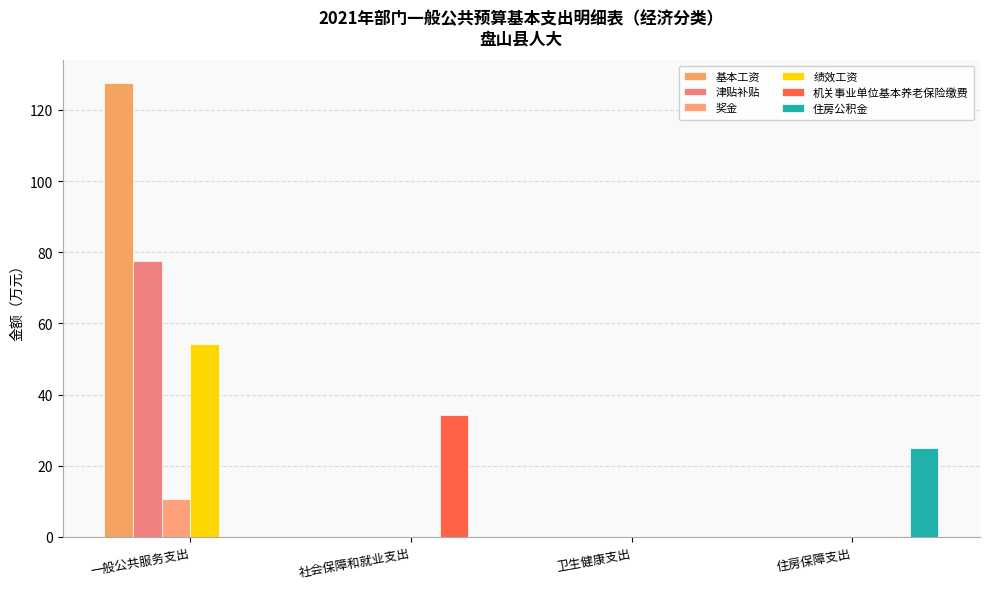

At 一般公共服务支出, list the series in order from largest to smallest.

基本工资, 津贴补贴, 绩效工资, 奖金, 机关事业单位基本养老保险缴费, 住房公积金